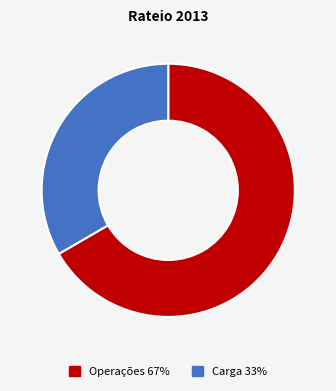

Combined, do Carga and Operações account for over 50%?

Yes